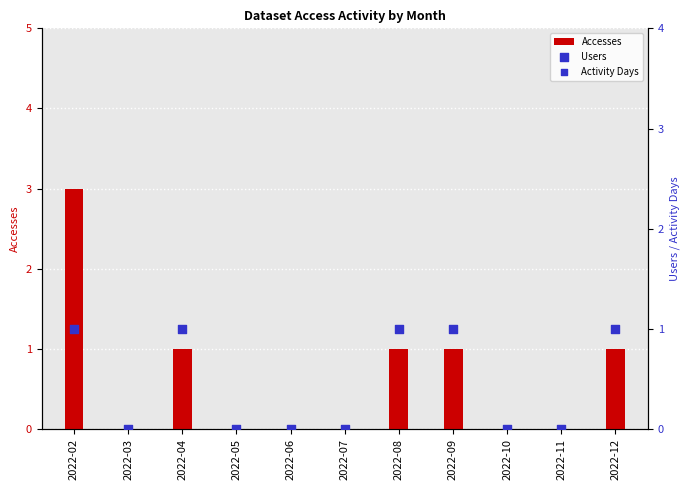

At how many categories does at least one series exceed 1?

1